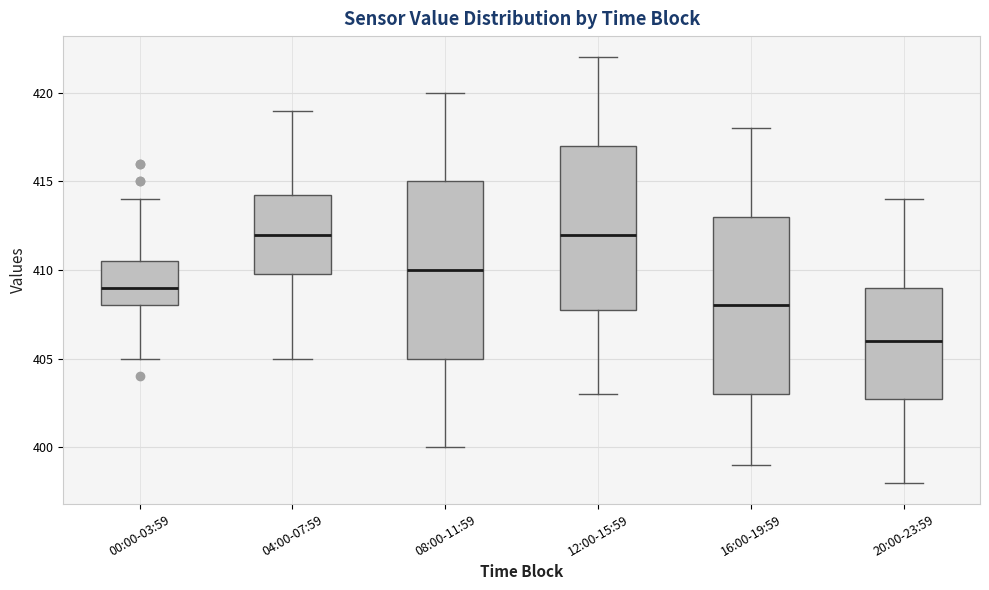

Reading left to right, read every box against the y-axis: the position of its median line, the range the box covers, and the ends of its whiskers. The values are not printed on the chart, so give them approximately, as read against the axis.

00:00-03:59: median 409.0, box 408.0 to 410.5, whiskers 405.0 to 414.0
04:00-07:59: median 412.0, box 410.0 to 414.5, whiskers 405.0 to 419.0
08:00-11:59: median 410.0, box 405.0 to 415.0, whiskers 400.0 to 420.0
12:00-15:59: median 412.0, box 408.0 to 417.0, whiskers 403.0 to 422.0
16:00-19:59: median 408.0, box 403.0 to 413.0, whiskers 399.0 to 418.0
20:00-23:59: median 406.0, box 403.0 to 409.0, whiskers 398.0 to 414.0